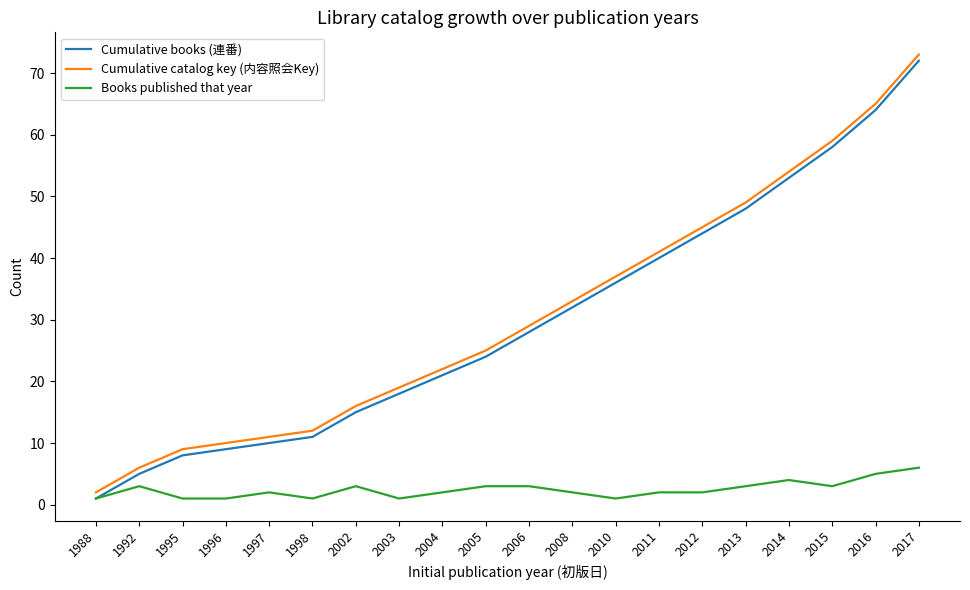

What is the total value across all series at 2016?

134